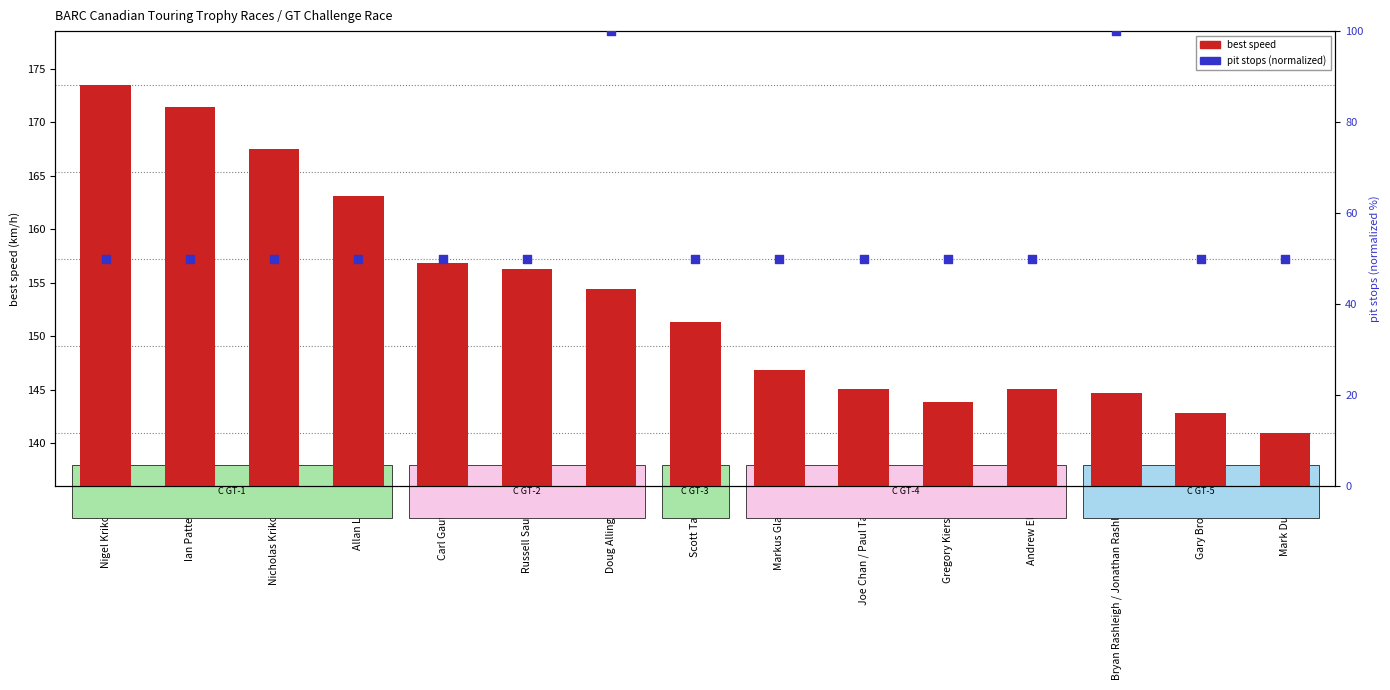

What are all the series names shown in the legend?

best speed, pit stops (norm)